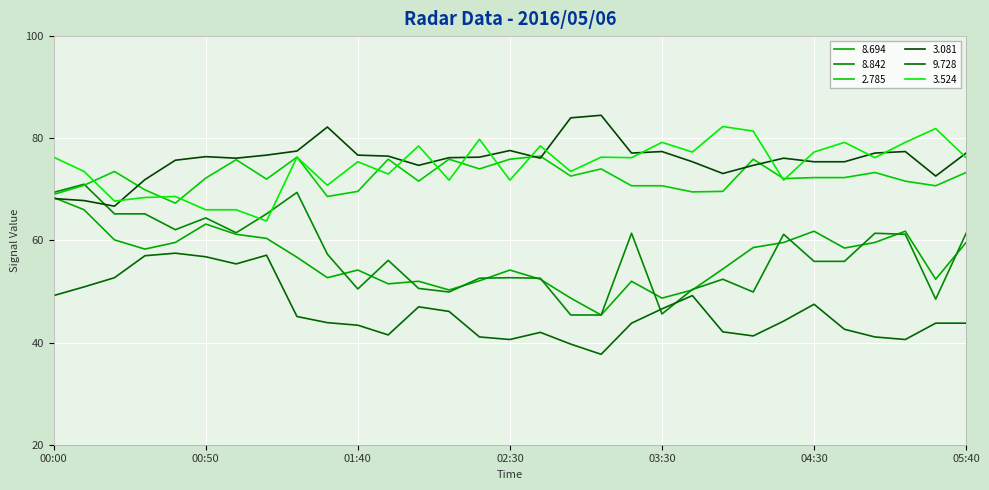

Reading left to right, list all the values displayed in this chart.

  8.694: 00:00=68.4	00:10=66.0	00:20=60.1	00:30=58.3	00:40=59.6	00:50=63.2	01:00=61.2	01:10=60.4	01:20=56.7	01:30=52.7	01:40=54.2	01:50=51.5	02:00=52.0	02:10=50.3	02:20=52.1	02:30=54.2	02:50=52.4	03:00=48.7	03:10=45.4	03:20=52.0	03:30=48.7	03:50=50.3	04:00=54.4	04:10=58.6	04:20=59.6	04:30=61.8	04:40=58.5	04:50=59.6	05:00=61.8	05:10=52.4	05:40=59.6
  8.842: 00:00=69.4	00:10=71.0	00:20=65.2	00:30=65.2	00:40=62.1	00:50=64.4	01:00=61.5	01:10=65.2	01:20=69.4	01:30=57.3	01:40=50.5	01:50=56.1	02:00=50.6	02:10=49.9	02:20=52.6	02:30=52.7	02:50=52.6	03:00=45.4	03:10=45.4	03:20=61.4	03:30=45.6	03:50=50.4	04:00=52.4	04:10=49.9	04:20=61.2	04:30=55.9	04:40=55.9	04:50=61.4	05:00=61.2	05:10=48.5	05:40=61.4
  2.785: 00:00=69.0	00:10=70.8	00:20=73.5	00:30=69.9	00:40=67.3	00:50=72.2	01:00=75.8	01:10=72.0	01:20=76.3	01:30=68.6	01:40=69.6	01:50=75.9	02:00=71.6	02:10=75.9	02:20=74.0	02:30=75.9	02:50=76.5	03:00=72.6	03:10=74.0	03:20=70.7	03:30=70.7	03:50=69.5	04:00=69.6	04:10=75.9	04:20=72.1	04:30=72.3	04:40=72.3	04:50=73.3	05:00=71.6	05:10=70.7	05:40=73.3
  3.081: 00:00=68.2	00:10=67.8	00:20=66.7	00:30=71.9	00:40=75.7	00:50=76.4	01:00=76.1	01:10=76.7	01:20=77.5	01:30=82.2	01:40=76.7	01:50=76.5	02:00=74.7	02:10=76.2	02:20=76.3	02:30=77.6	02:50=76.1	03:00=84.0	03:10=84.5	03:20=77.1	03:30=77.4	03:50=75.4	04:00=73.1	04:10=74.7	04:20=76.1	04:30=75.4	04:40=75.4	04:50=77.1	05:00=77.4	05:10=72.6	05:40=77.1
  9.728: 00:00=49.2	00:10=50.9	00:20=52.7	00:30=57.0	00:40=57.5	00:50=56.8	01:00=55.4	01:10=57.1	01:20=45.1	01:30=43.9	01:40=43.4	01:50=41.5	02:00=47.0	02:10=46.1	02:20=41.1	02:30=40.6	02:50=42.0	03:00=39.7	03:10=37.7	03:20=43.8	03:30=46.6	03:50=49.2	04:00=42.1	04:10=41.3	04:20=44.2	04:30=47.5	04:40=42.6	04:50=41.1	05:00=40.6	05:10=43.8	05:40=43.8
  3.524: 00:00=76.3	00:10=73.5	00:20=67.7	00:30=68.4	00:40=68.6	00:50=66.0	01:00=66.0	01:10=63.8	01:20=76.3	01:30=70.8	01:40=75.4	01:50=73.0	02:00=78.5	02:10=71.8	02:20=79.8	02:30=71.8	02:50=78.5	03:00=73.5	03:10=76.3	03:20=76.2	03:30=79.2	03:50=77.3	04:00=82.3	04:10=81.4	04:20=71.8	04:30=77.3	04:40=79.2	04:50=76.2	05:00=79.2	05:10=81.9	05:40=76.2